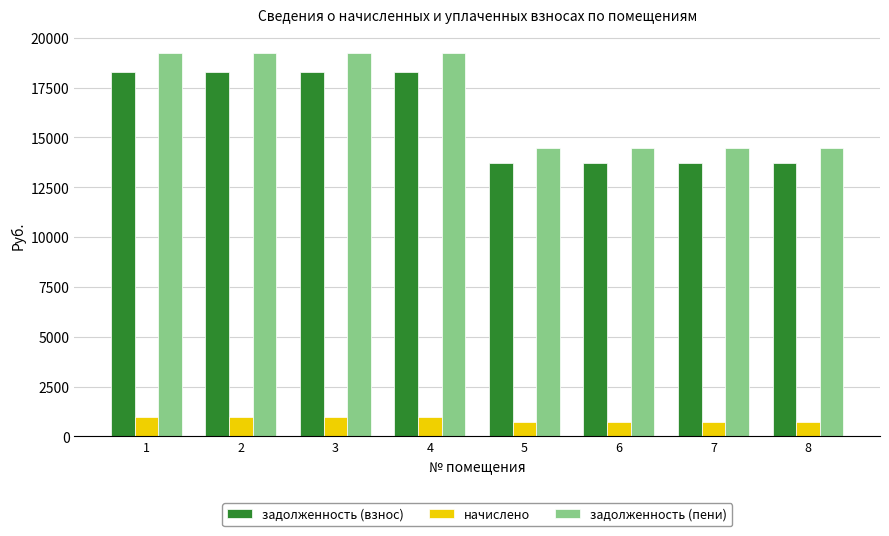

How many data points in начислено are above 956?

4